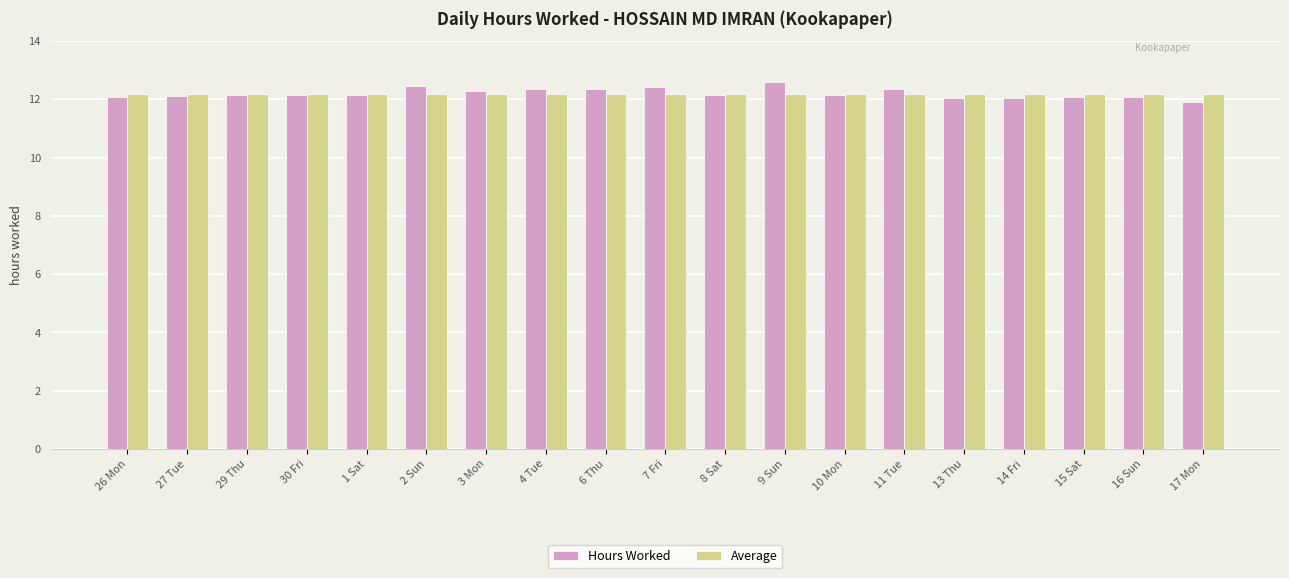

The value of Average at 6 Thu is 3.6. True or false?

False